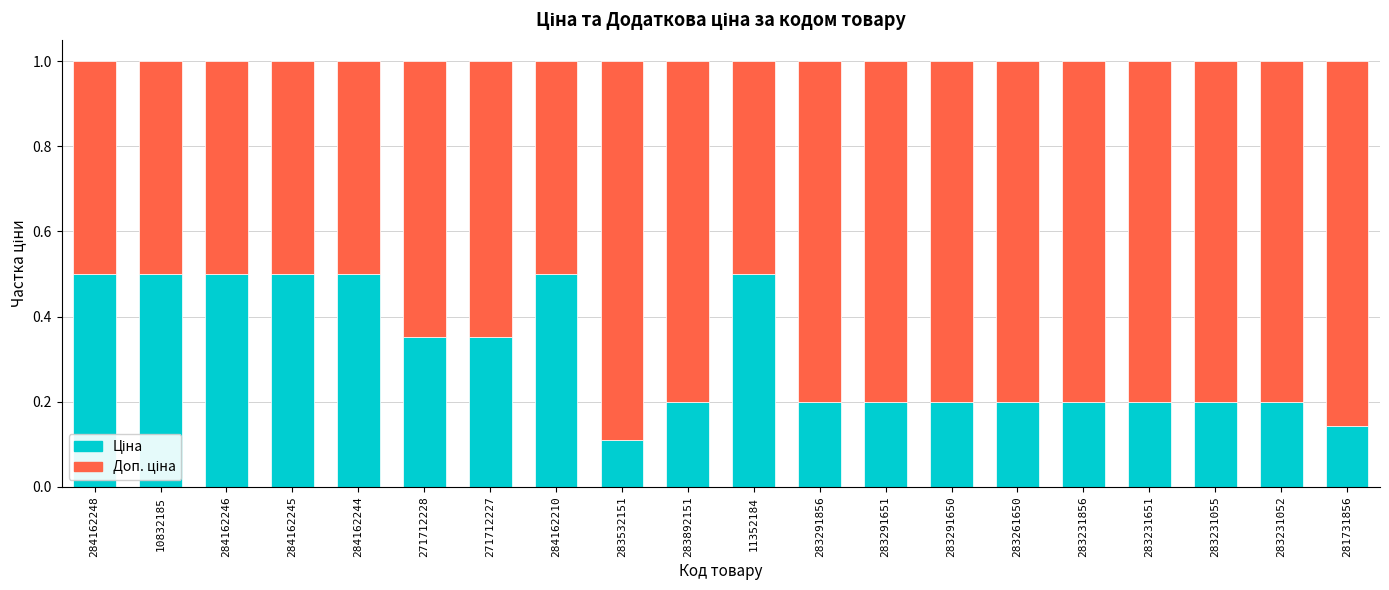

What is the total value across all series at 271712227?

1.0